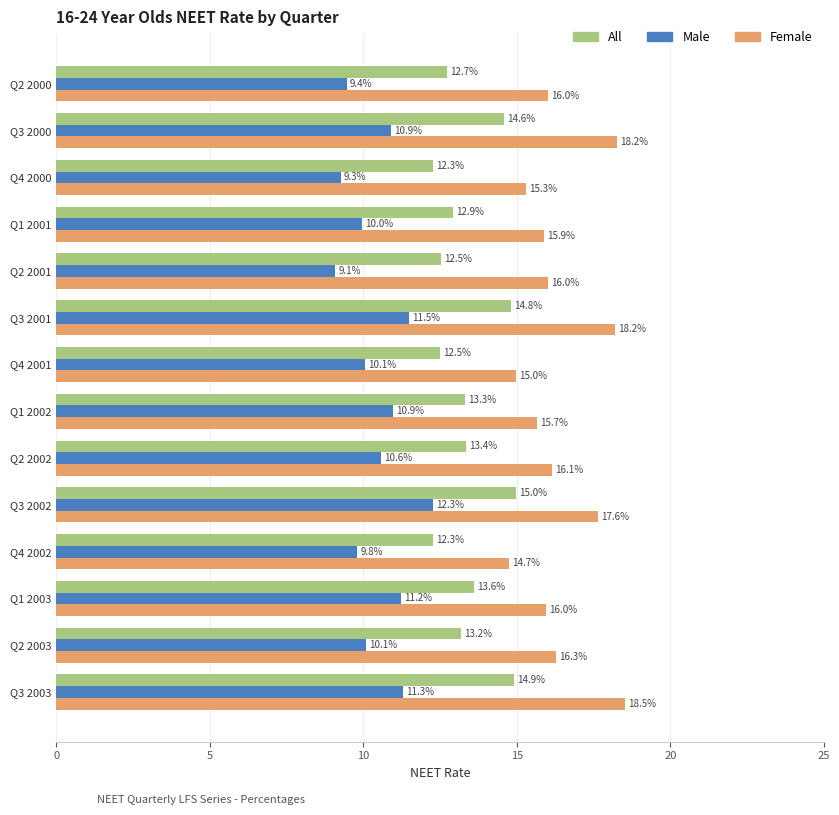

List the series in order of their peak value, highest first.

Female, All, Male